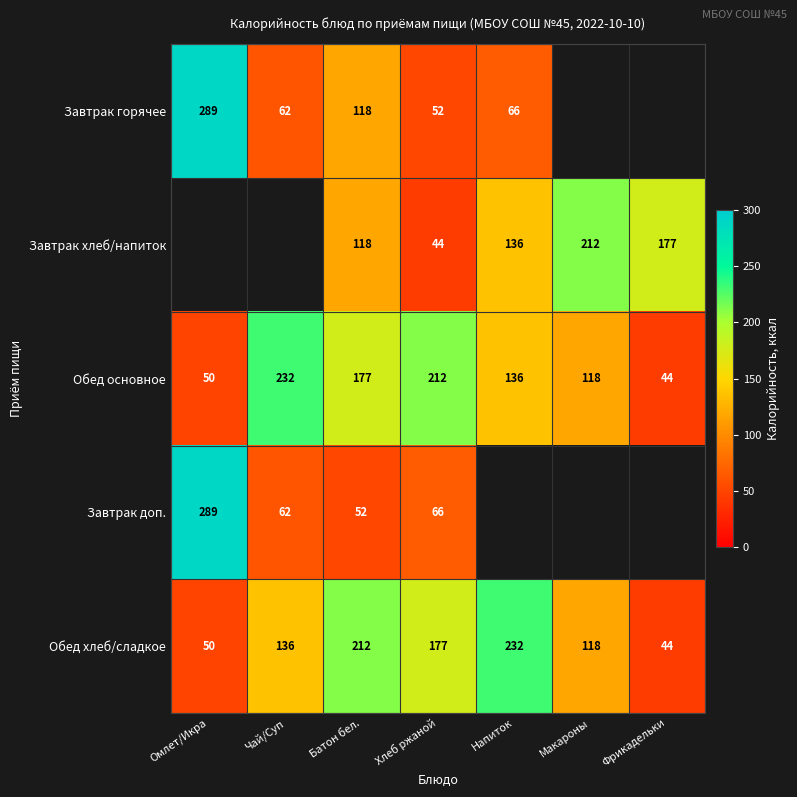

What is the approximate value of Обед основное at Чай/Суп, to the nearest 5?

230